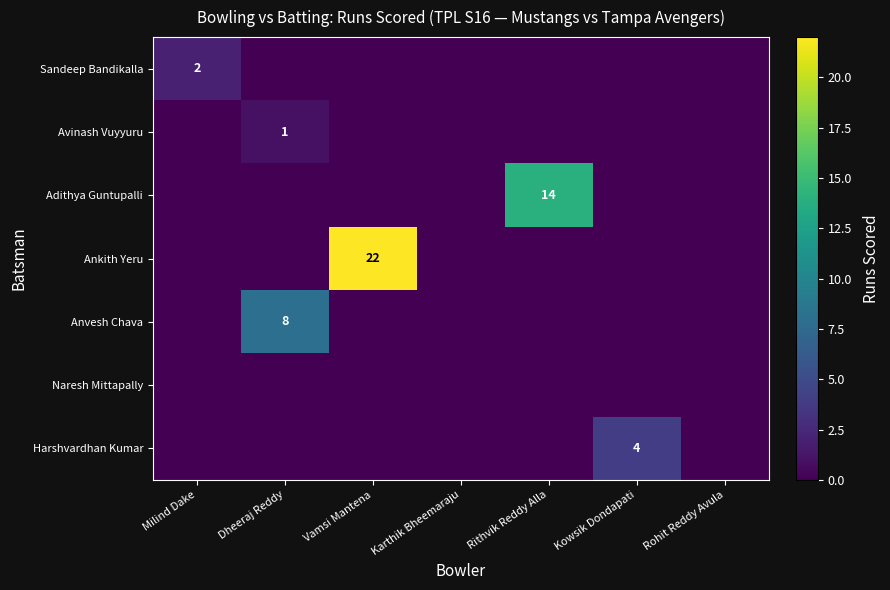

The Harshvardhan Kumar series shows 7 at Kowsik Dondapati. True or false?

False